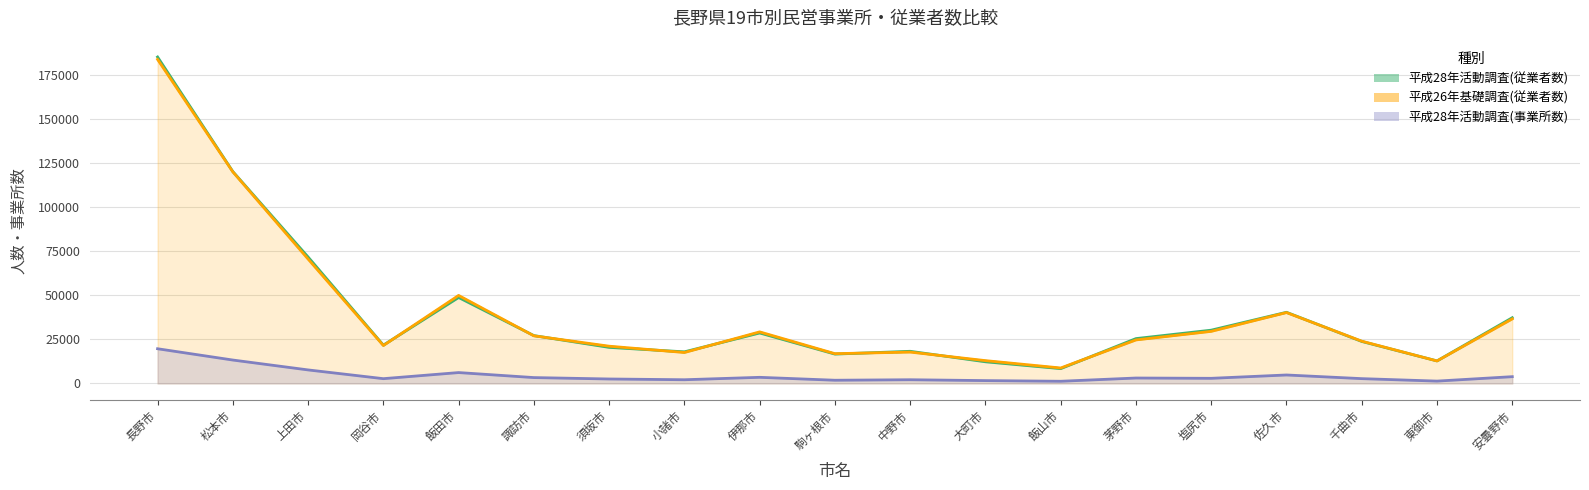

What is the sum of all 平成26年基礎調査(従業者数) values?

764960